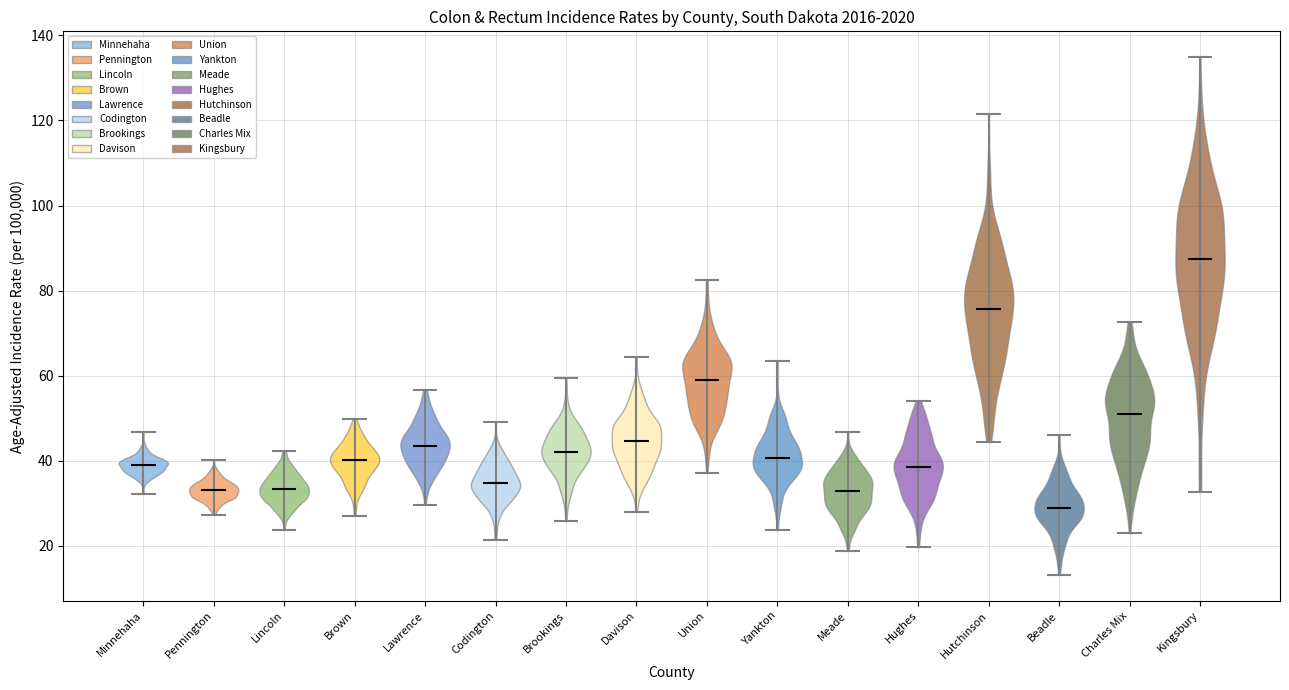

Where does the median line of the violin for Yankton sit on the y-axis? The values are not printed on the chart, so give them approximately, as read against the axis.

40